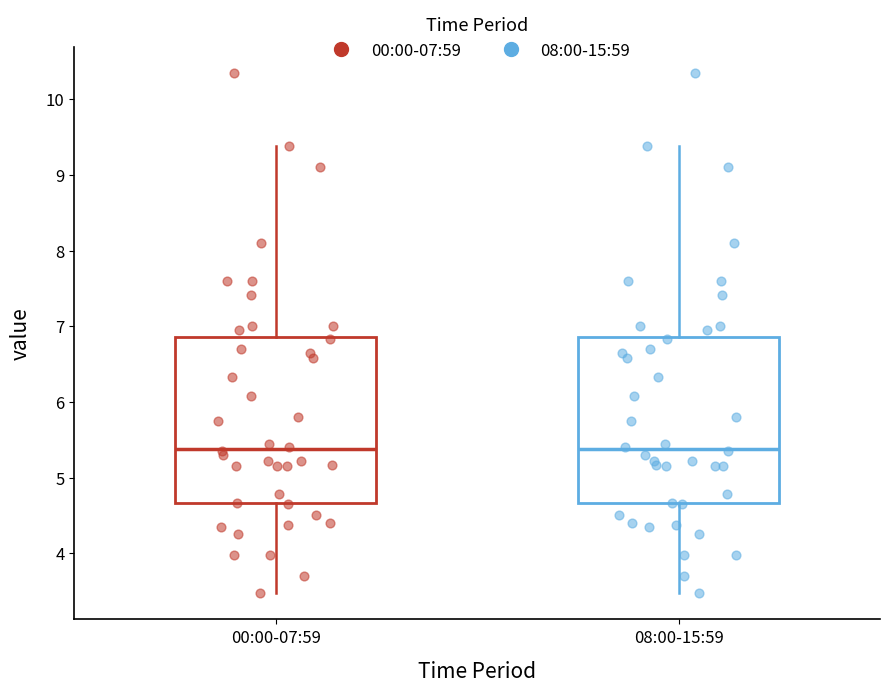

Where does the upper whisker of the box for 08:00-15:59 end on the y-axis? The values are not printed on the chart, so give them approximately, as read against the axis.

9.4